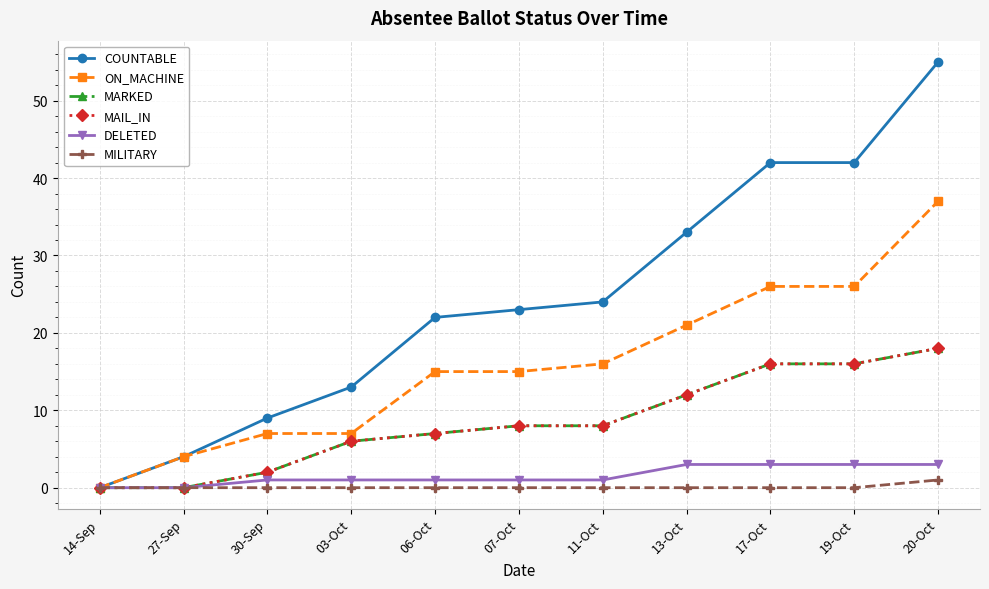

True or false: MAIL_IN and MARKED intersect in this chart.

False